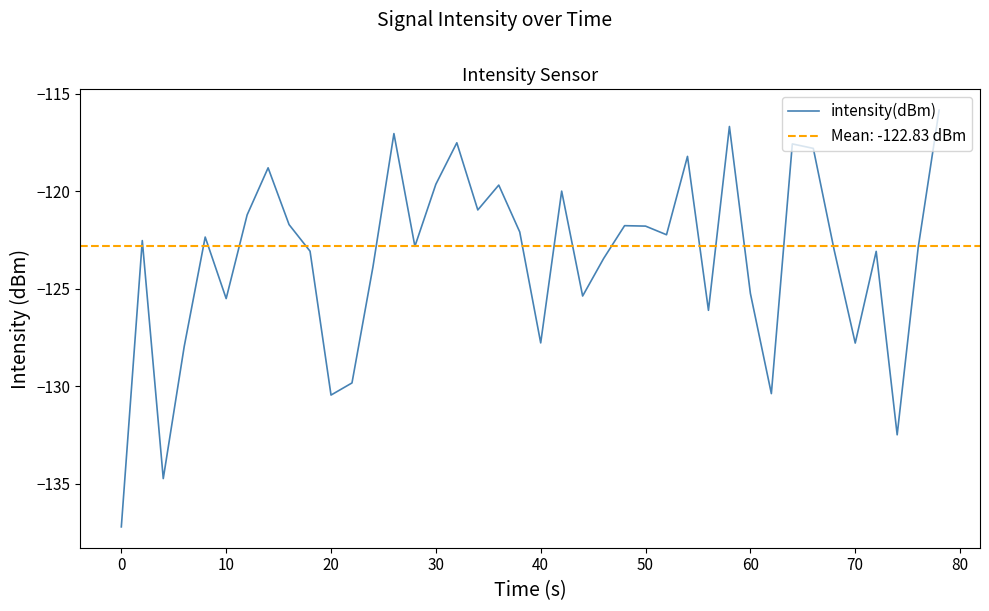

True or false: intensity(dBm) has a value of -137.2 at 0.

True